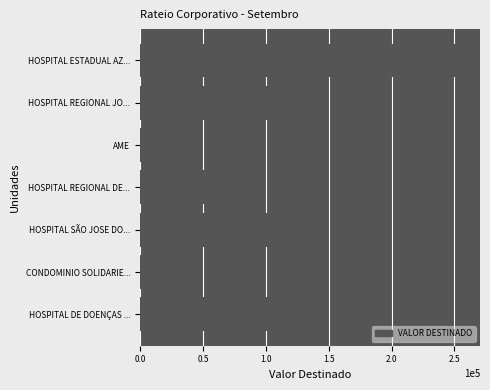

What is the ratio of the value at HOSPITAL ESTADUAL AZ... to the value at HOSPITAL DE DOENÇAS ...?

2.2